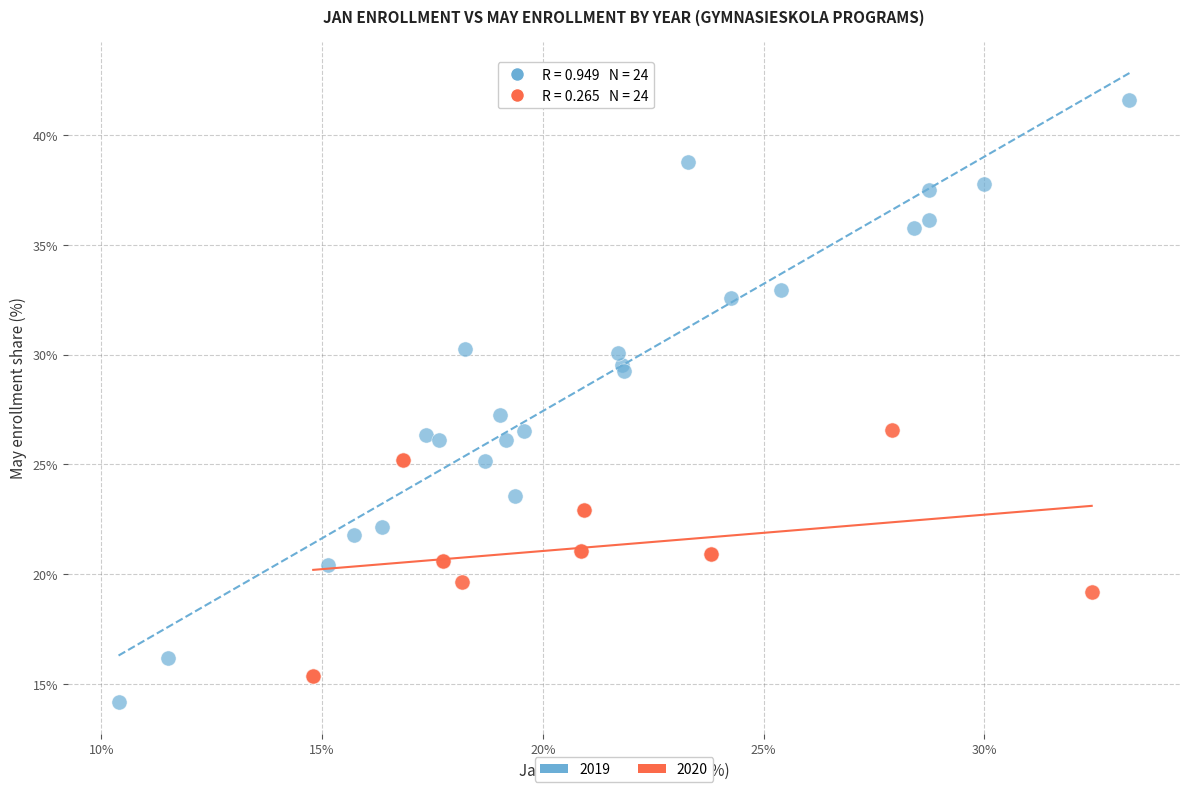

Which series reaches the maximum Y coordinate?

2019